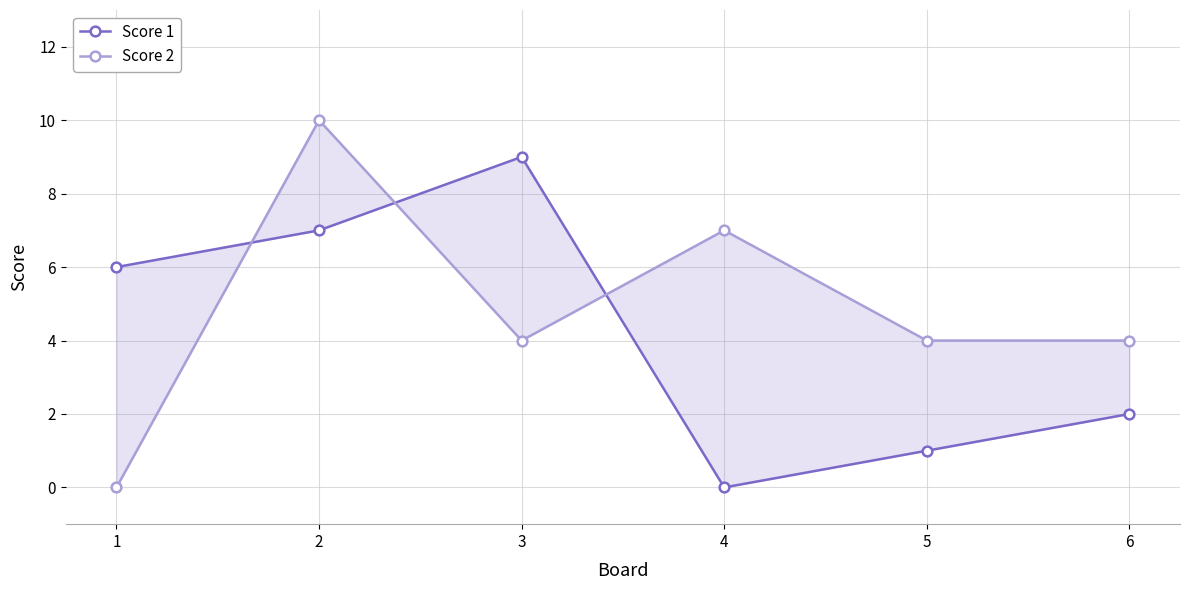

What are all the series names shown in the legend?

Score 1, Score 2